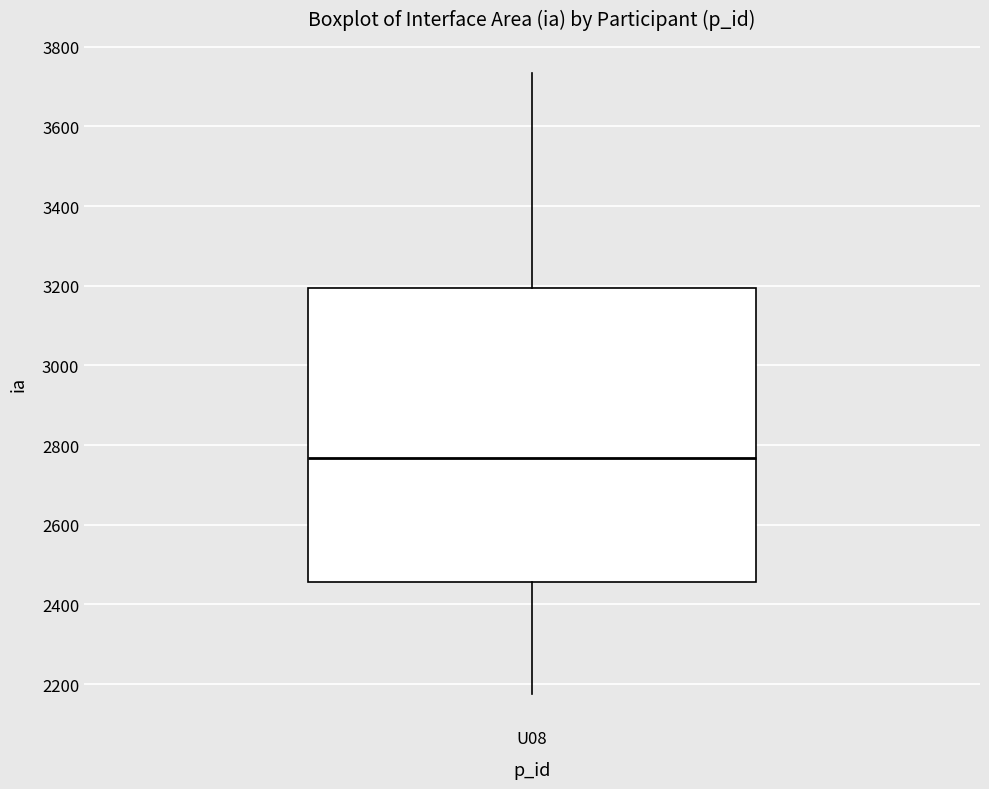

Read this box plot against the y-axis: the position of the median line, the range covered by the box, and the ends of both whiskers. The values are not printed on the chart, so give them approximately, as read against the axis.

median 2760, box 2460 to 3200, whiskers 2180 to 3740